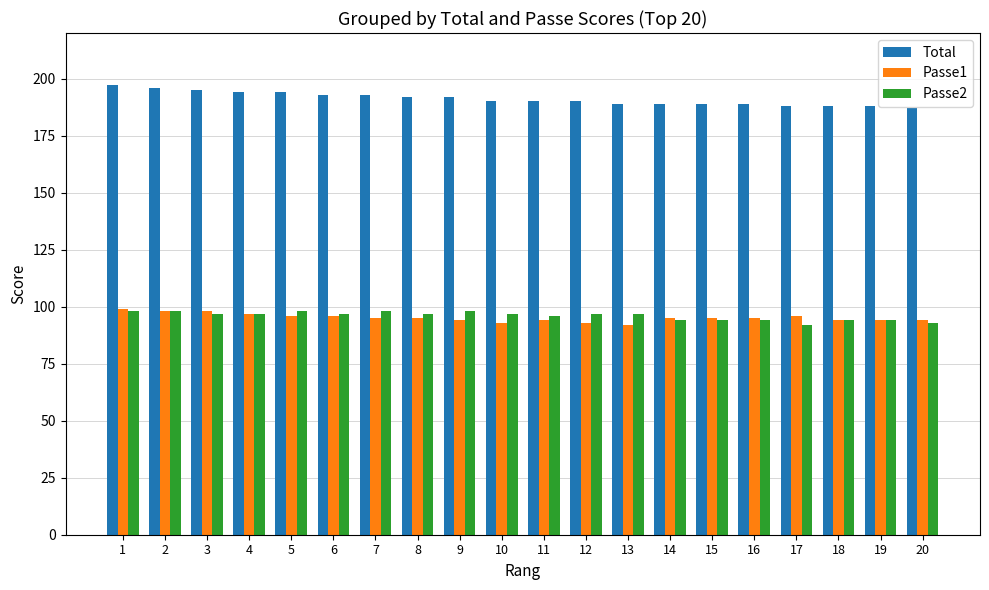

Where does the Passe1 series first go above 95?

1